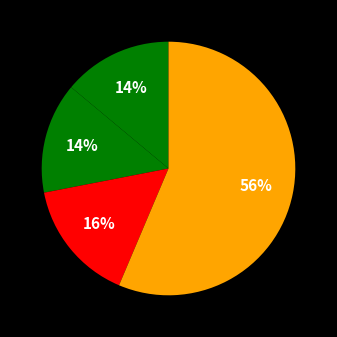

Count the number of slices in the pie.

4